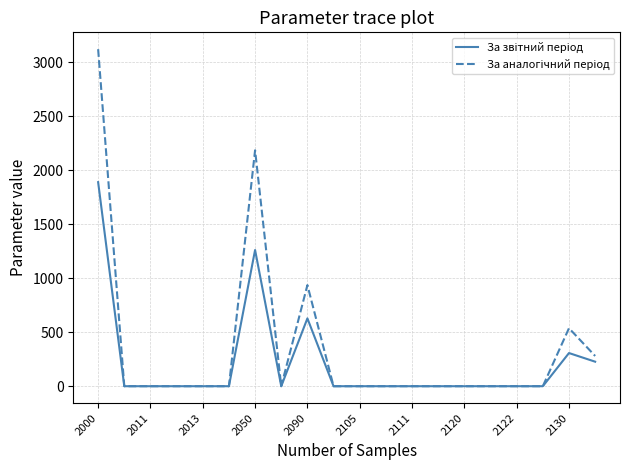

What is the greatest value displayed?

3120